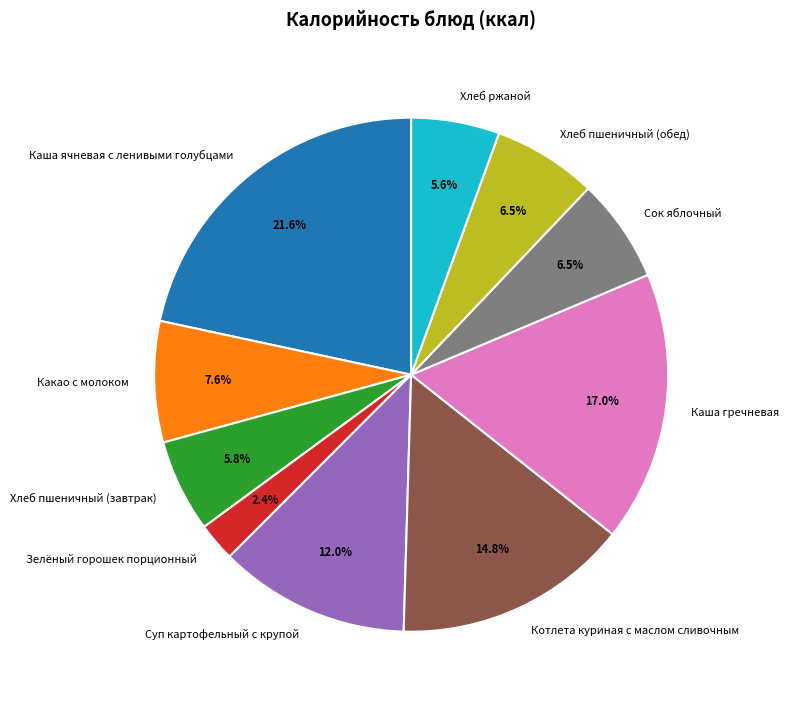

Which slice is the smallest?

Зелёный горошек порционный